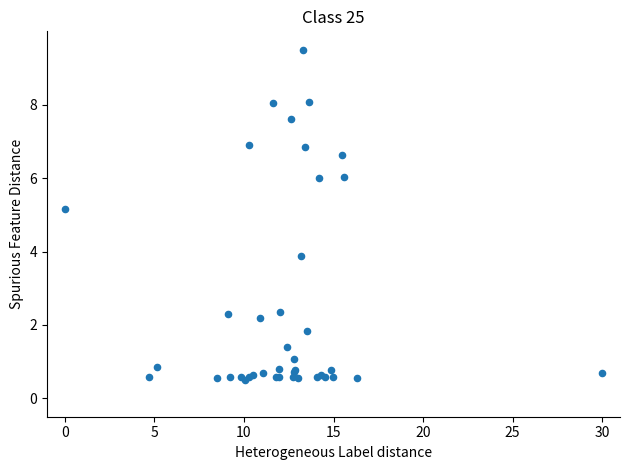

What Y value in the scatter plot is closest to 5?

5.2